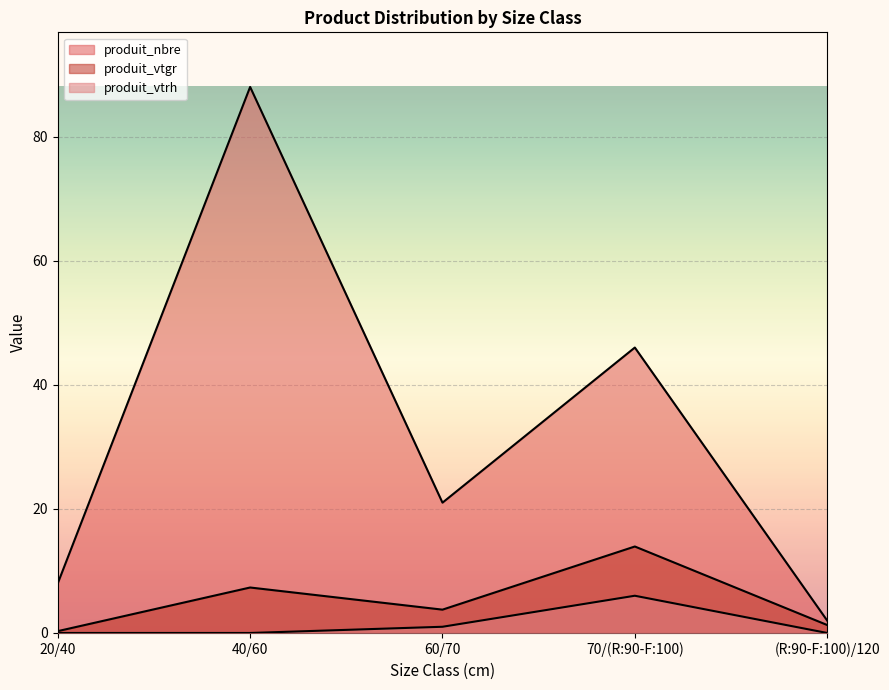

True or false: produit_vtgr has a value of 2.0 at 40/60.

False